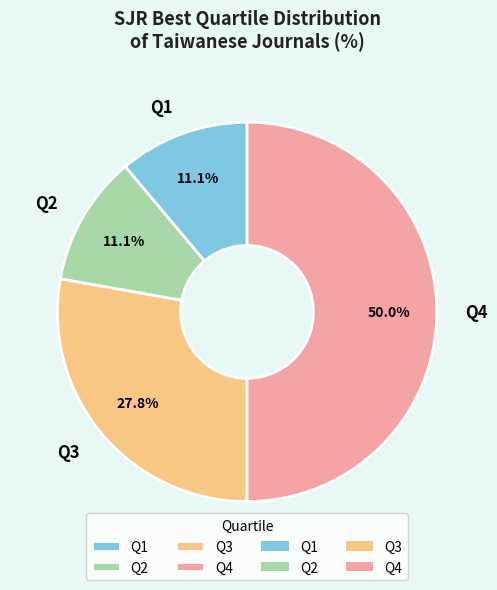

What is the total percentage of Q3 and Q4?

77.8%